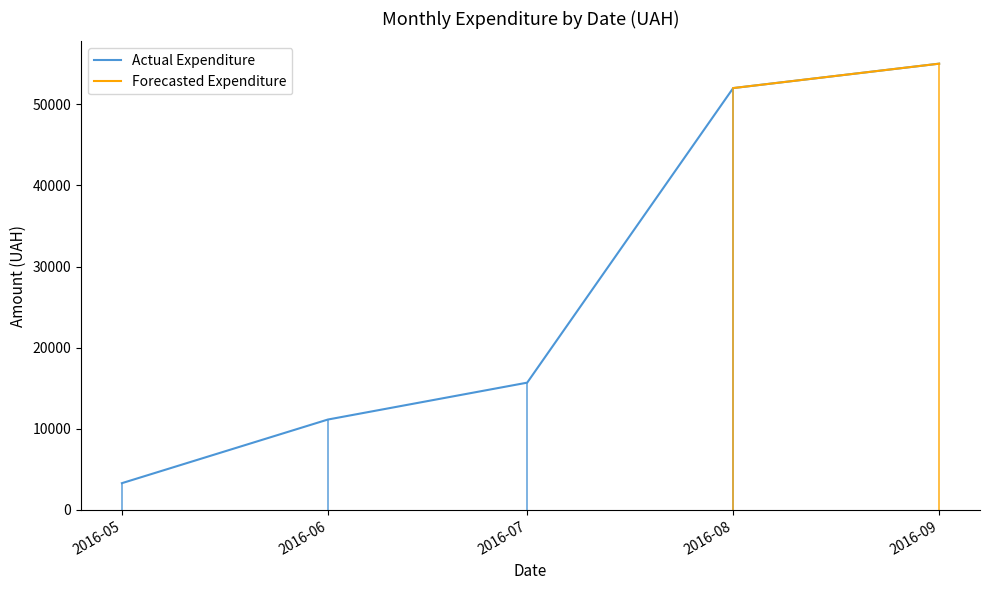

Rank the categories by Actual Expenditure value from highest to lowest.

2016-09, 2016-08, 2016-07, 2016-06, 2016-05